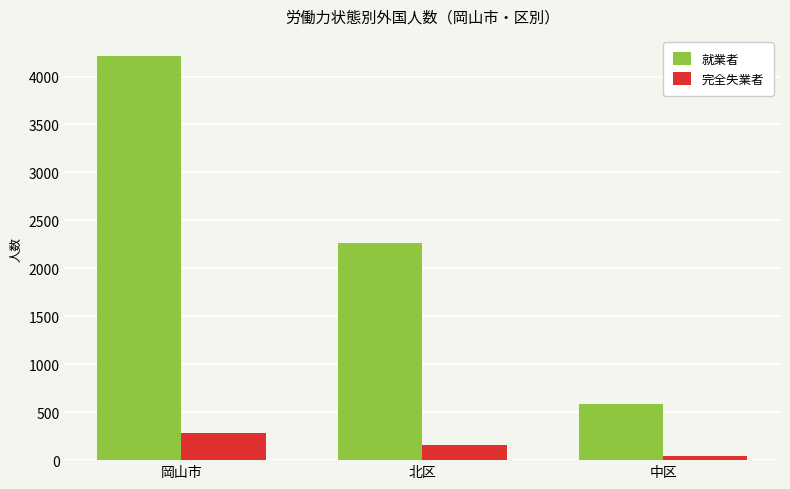

Reading left to right, what are all the values shown in this chart?

就業者: 4213	2267	588
完全失業者: 281	153	45